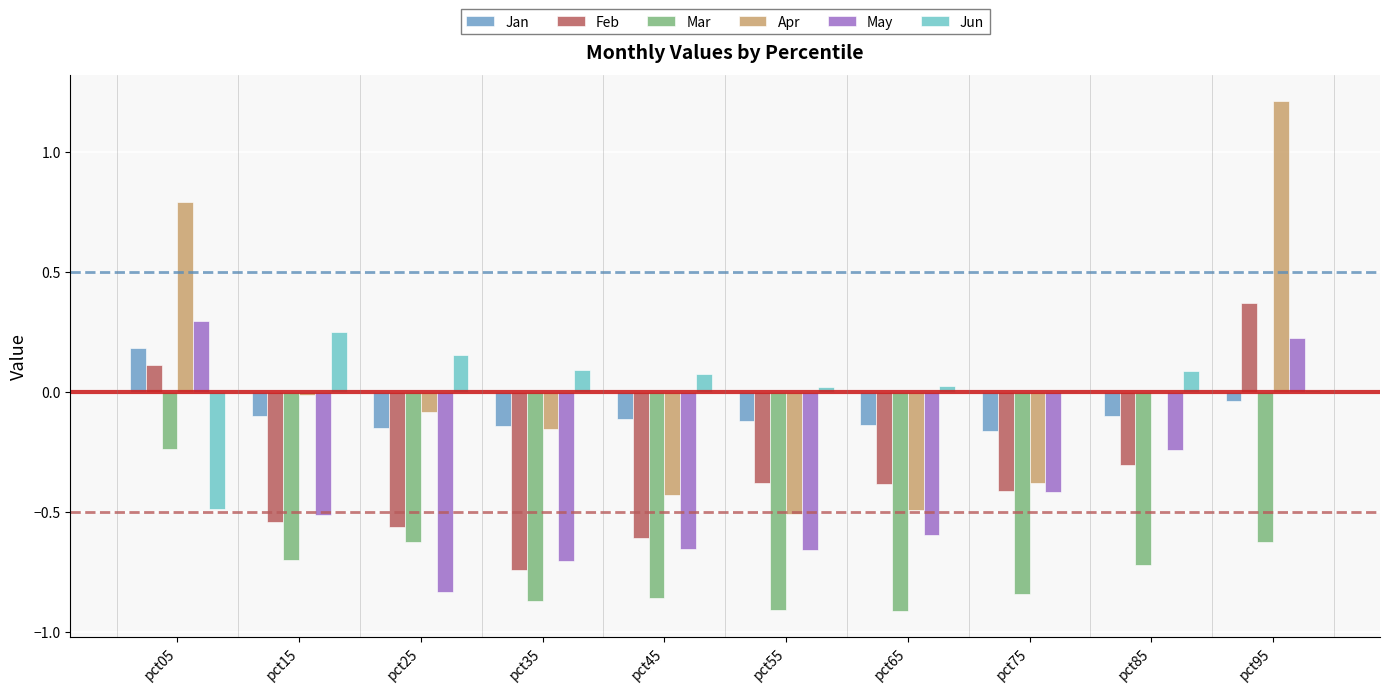

Which category has the highest value across all series?

pct95